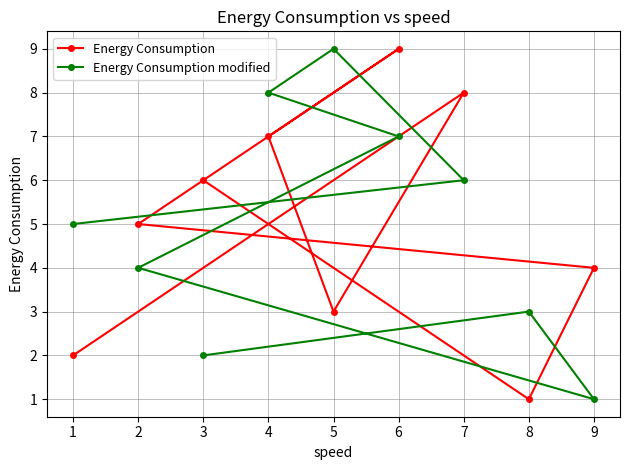

How many lines are shown in the chart?

2